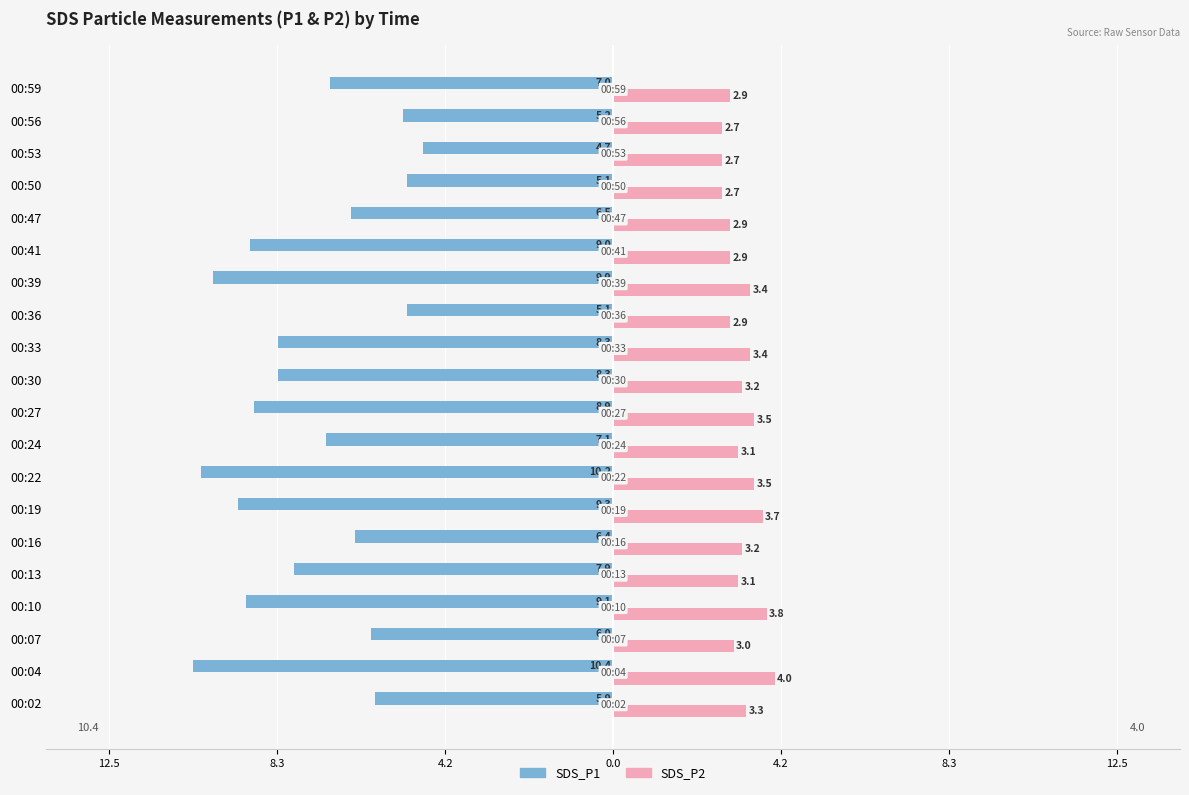

What are all the series names shown in the legend?

SDS_P1, SDS_P2